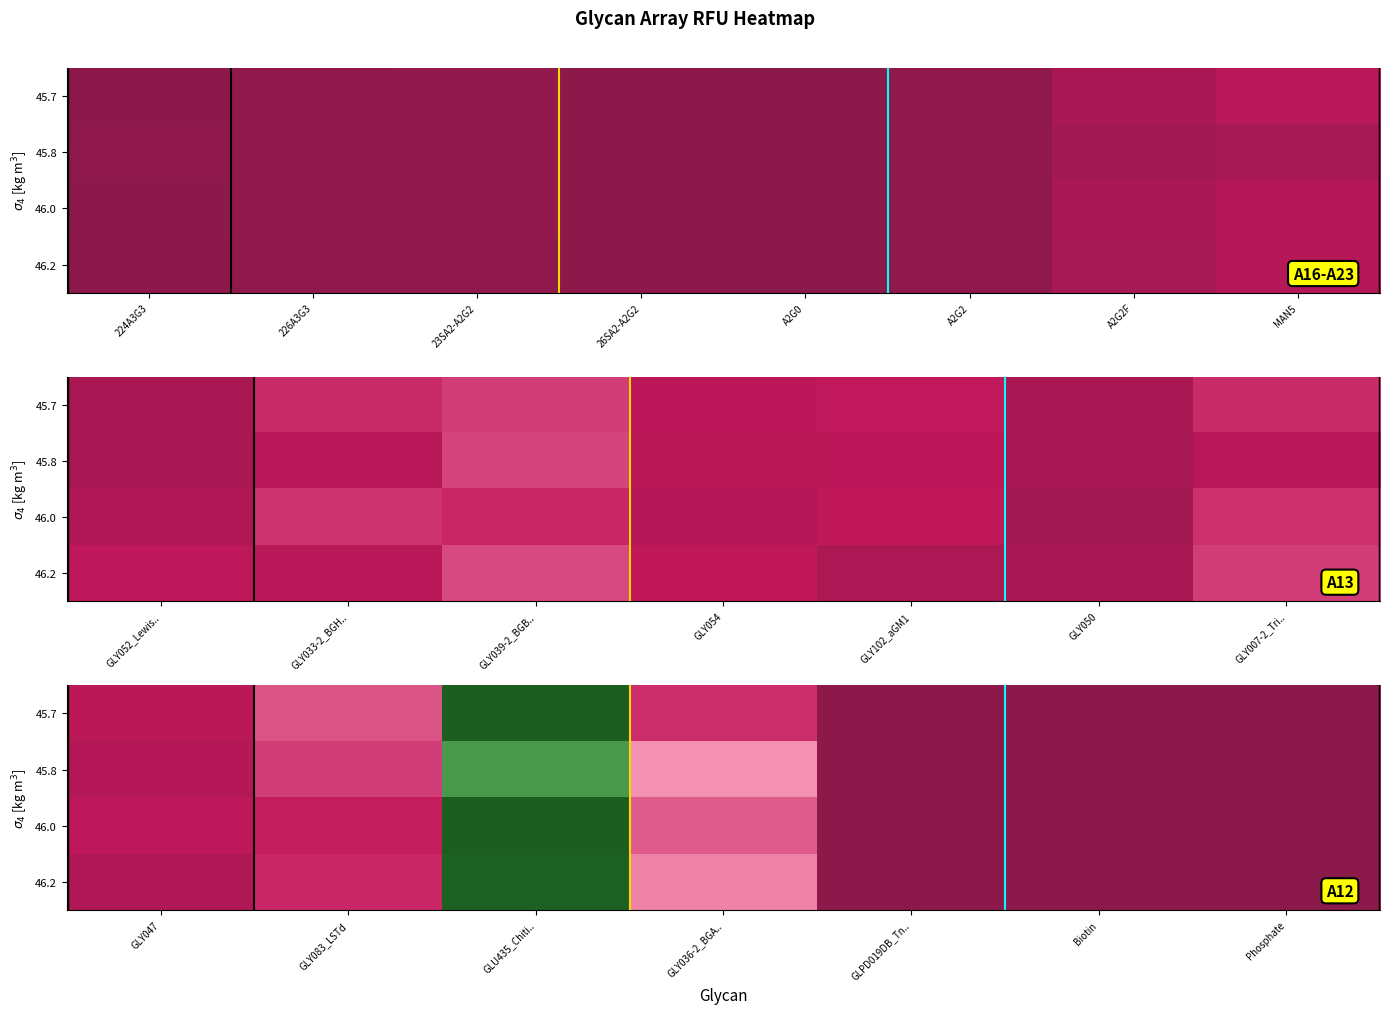

What is the spread (max minus min) of values at A2G2F?

2.7